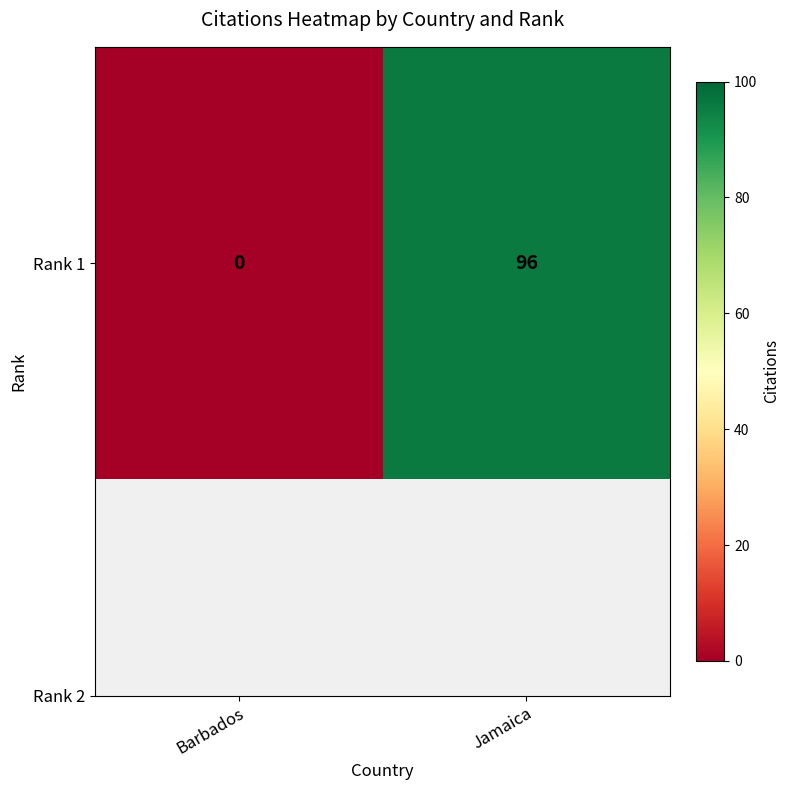

Which label corresponds to the largest value in the chart?

Jamaica